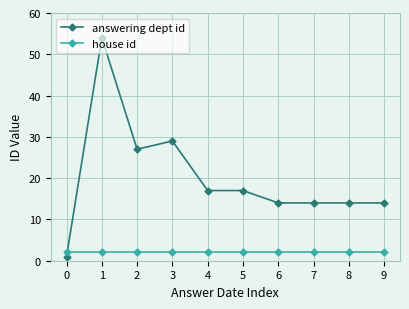

True or false: answering dept id has a value of 17 at 5.

True